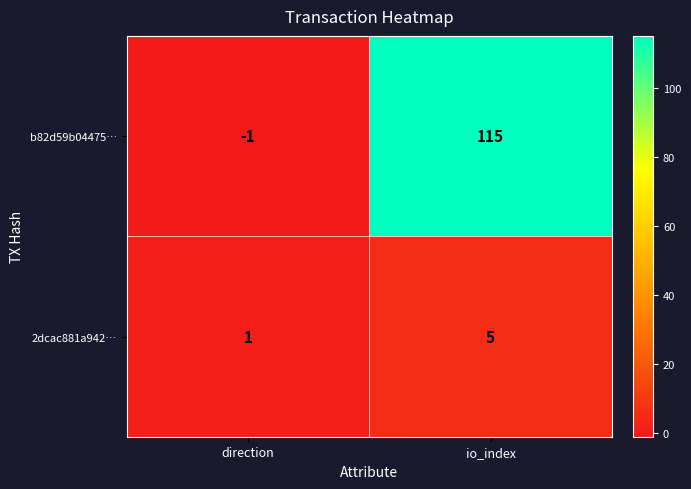

True or false: b82d59b04475… has a value of 0 at direction.

False